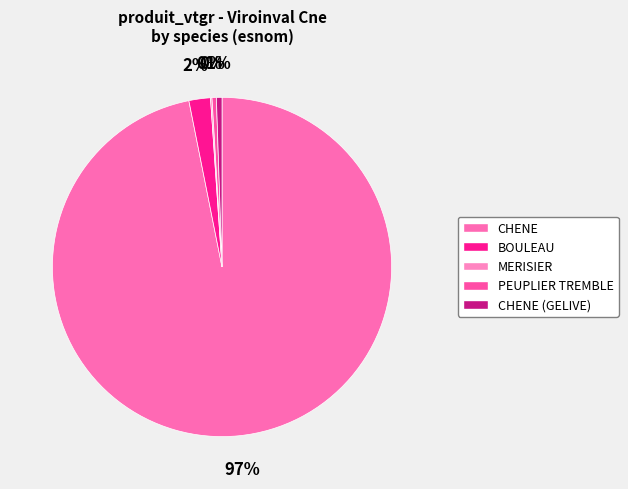

Rank the categories by value from lowest to highest.

MERISIER, PEUPLIER TREMBLE, CHENE (GELIVE), BOULEAU, CHENE